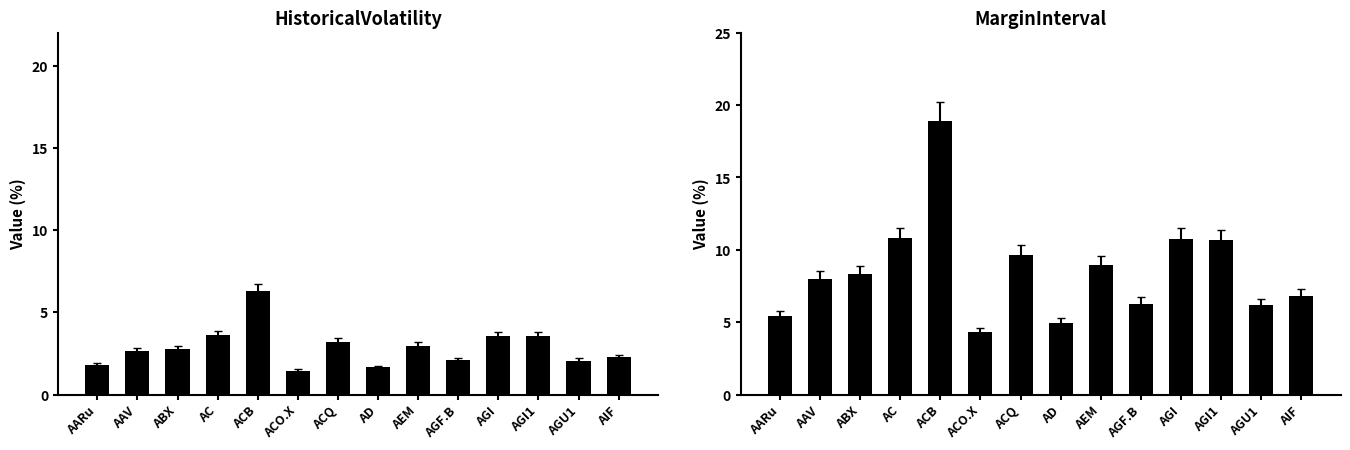

Which category has the lowest value in the MarginInterval series?

ACO.X